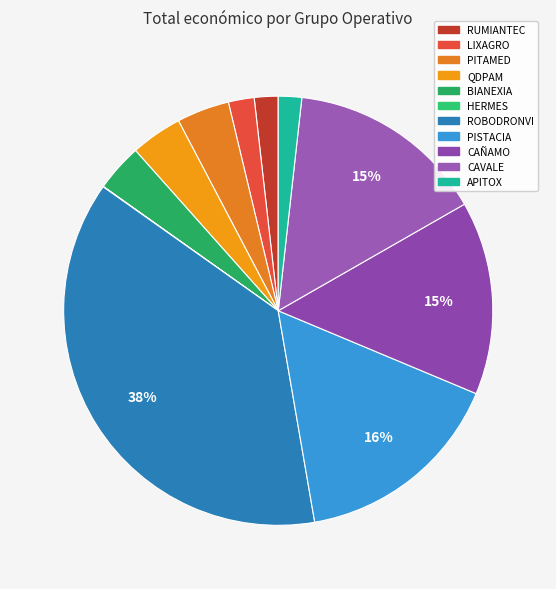

Count the number of slices in the pie.

11